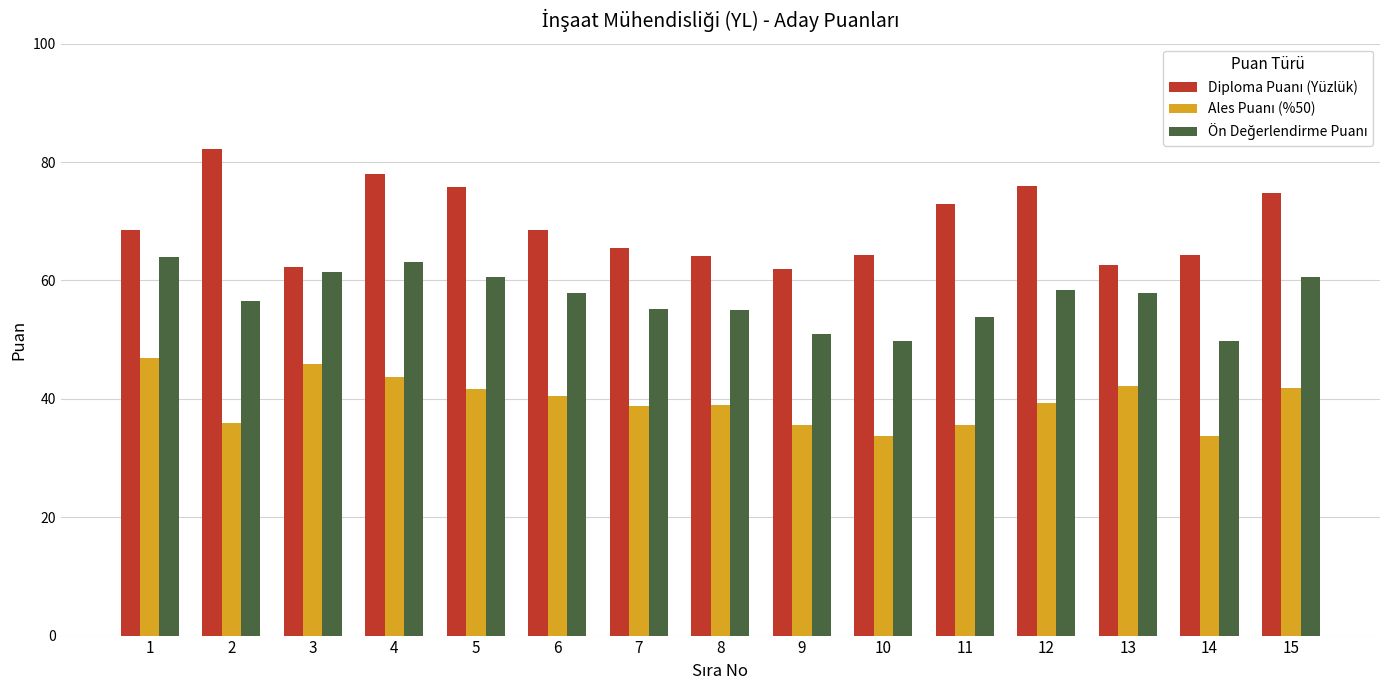

What is the total value across all series at 15?

177.3